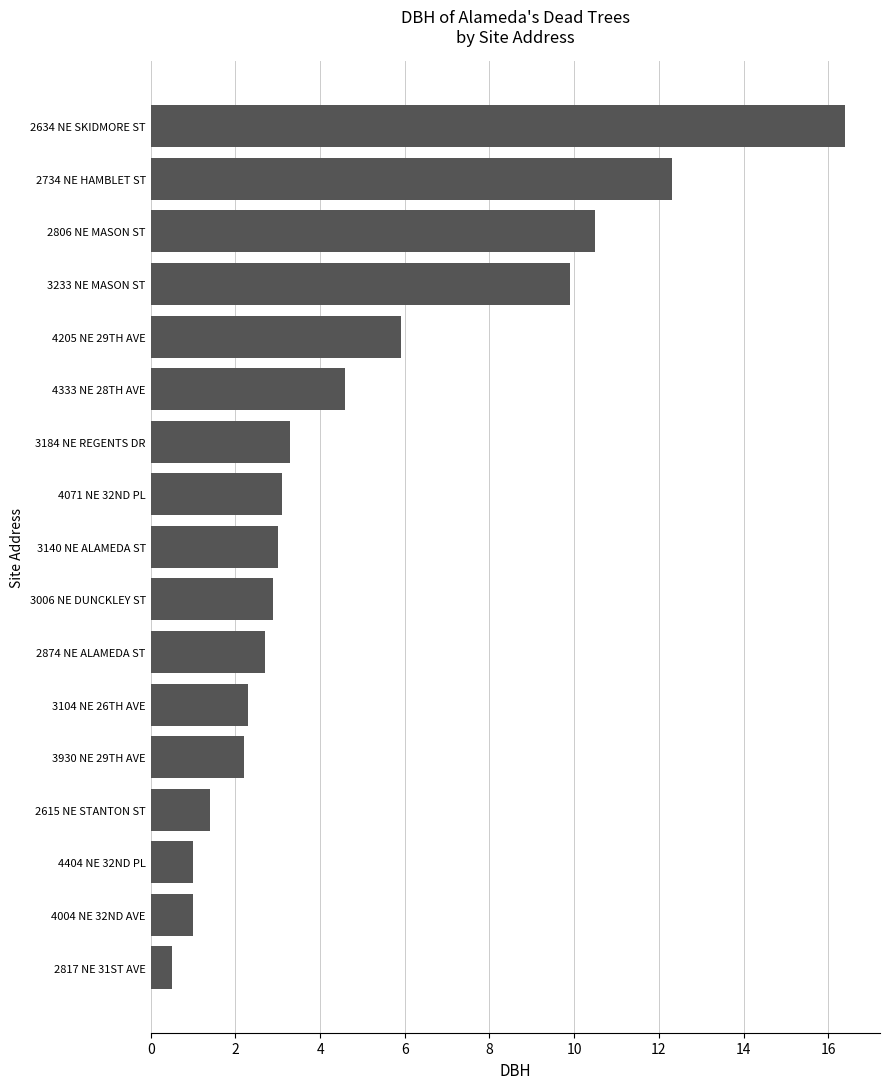

Which has a higher value, 2734 NE HAMBLET ST or 2615 NE STANTON ST?

2734 NE HAMBLET ST